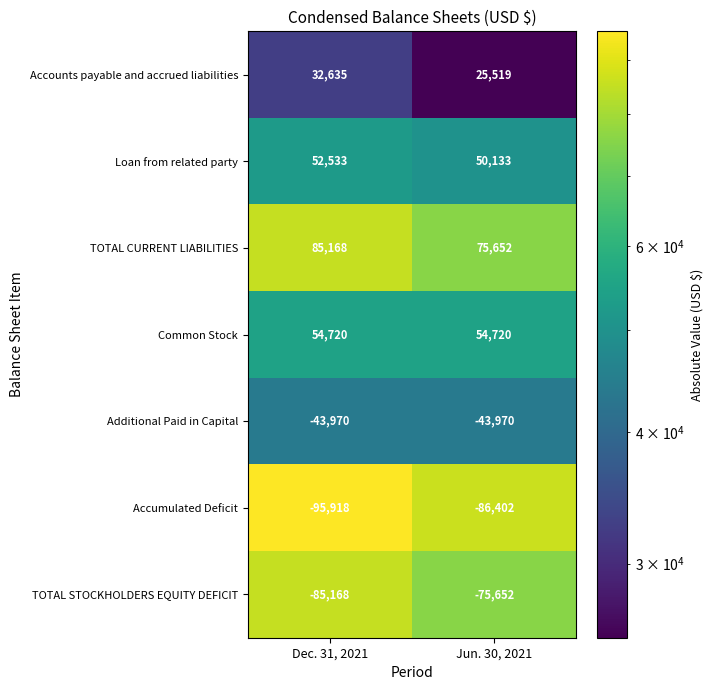

True or false: Accumulated Deficit has a value of -95918 at Dec. 31, 2021.

True